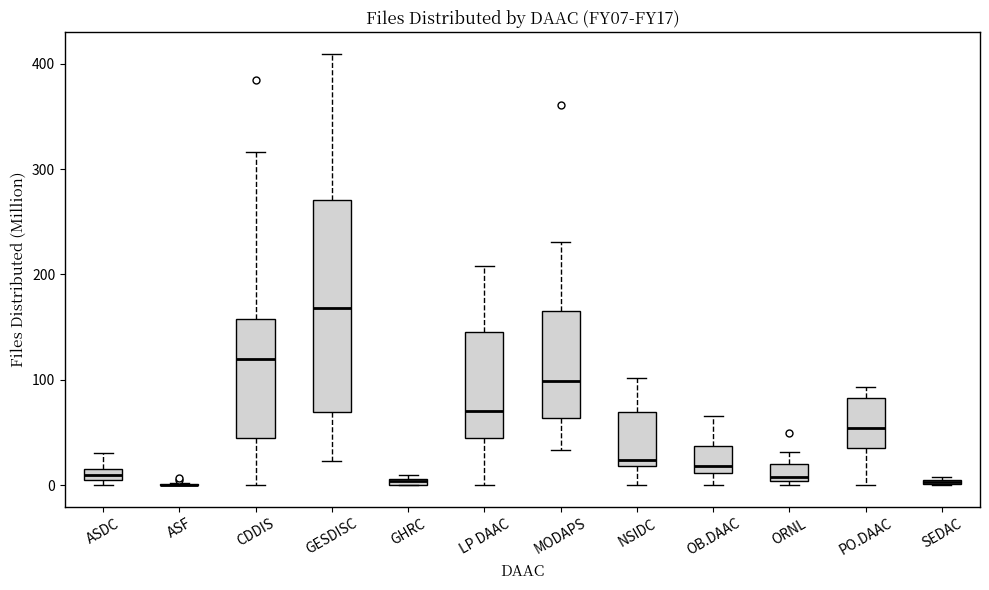

Comparing the boxes themselves (not the whiskers), which one is the tallest?

GESDISC